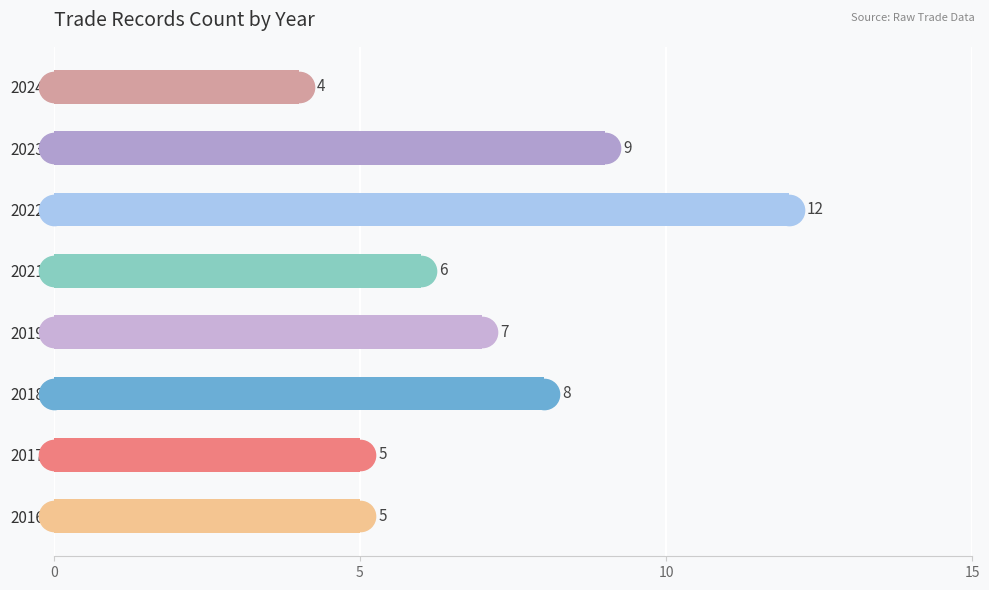

Between 2021 and 2019, which is larger?

2019